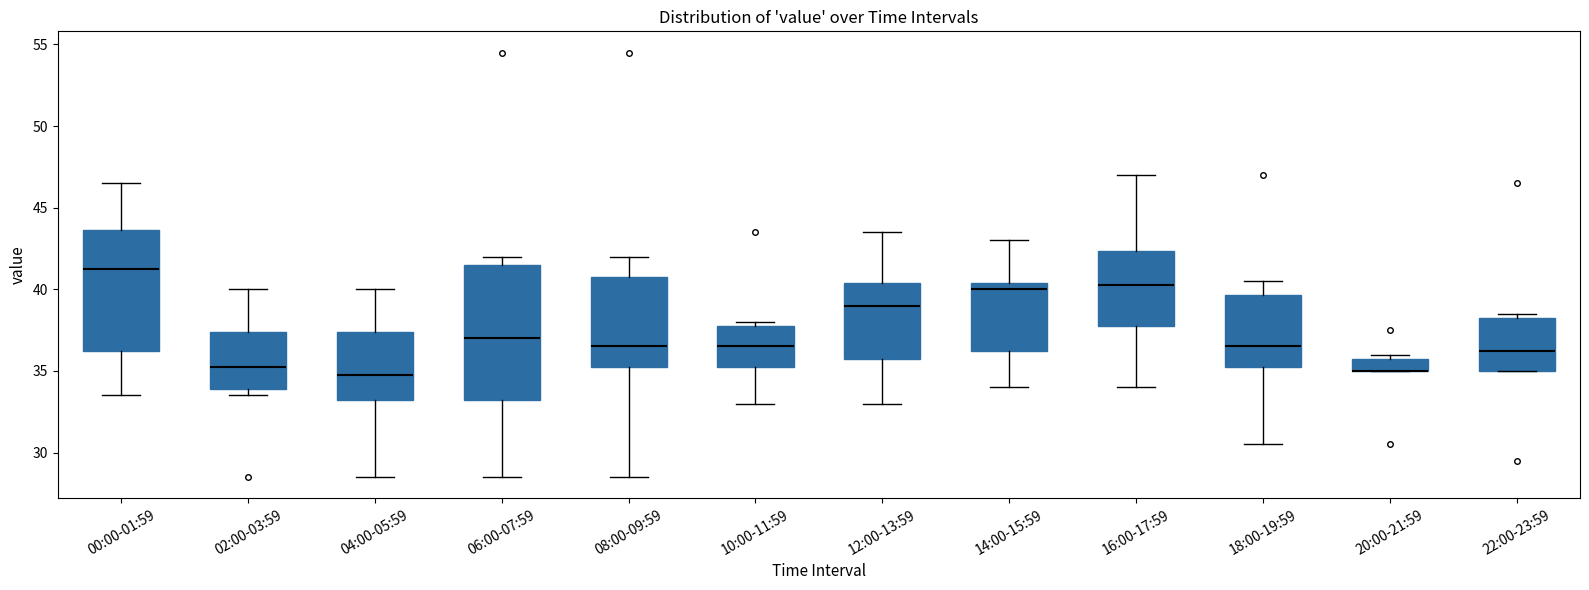

Where does the lower whisker of the box for 18:00-19:59 end on the y-axis? The values are not printed on the chart, so give them approximately, as read against the axis.

30.5